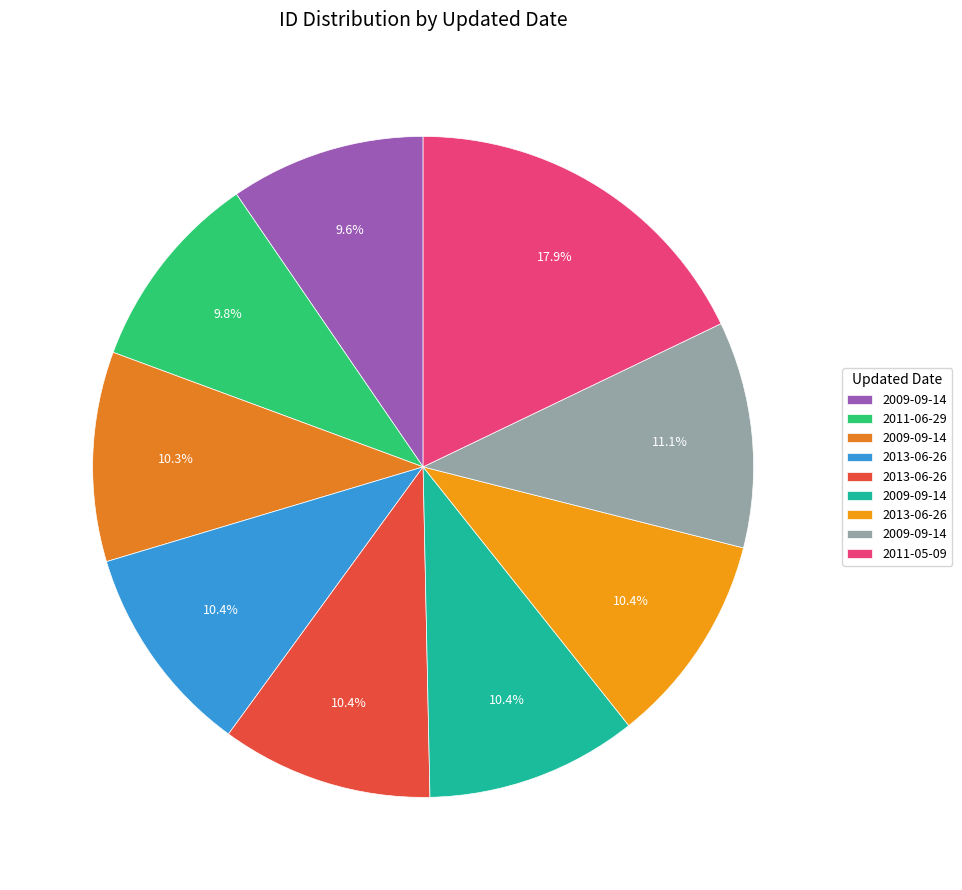

Which slice is the smallest?

2009-09-14